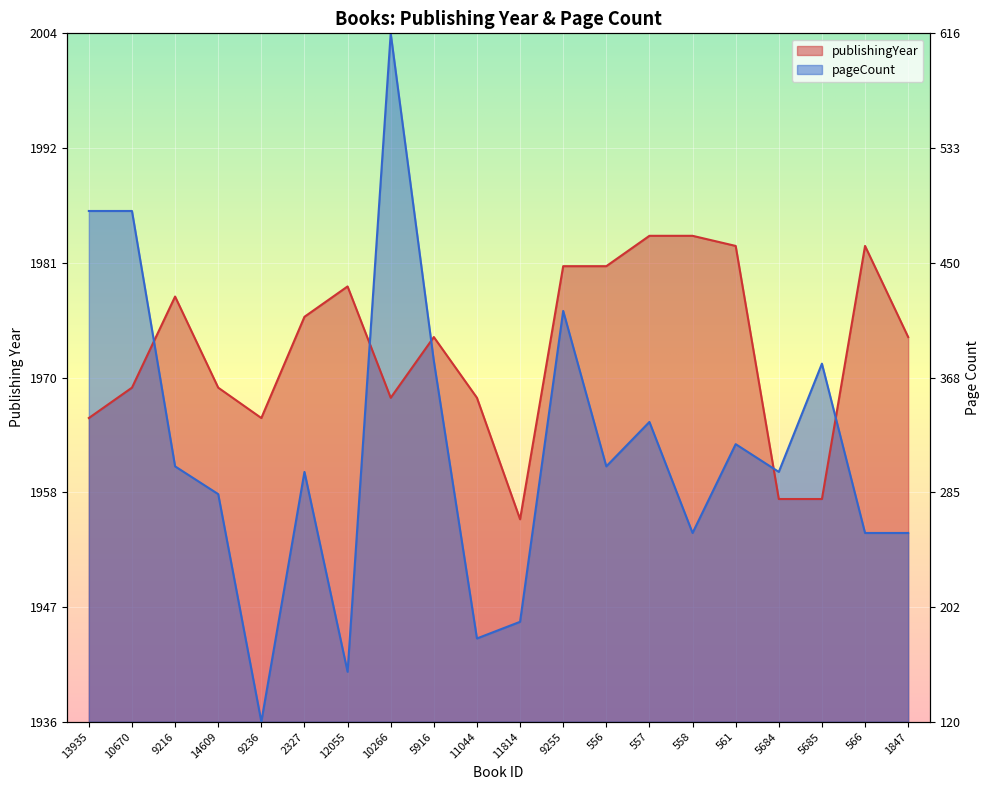

How many times do publishingYear and pageCount cross each other?

5